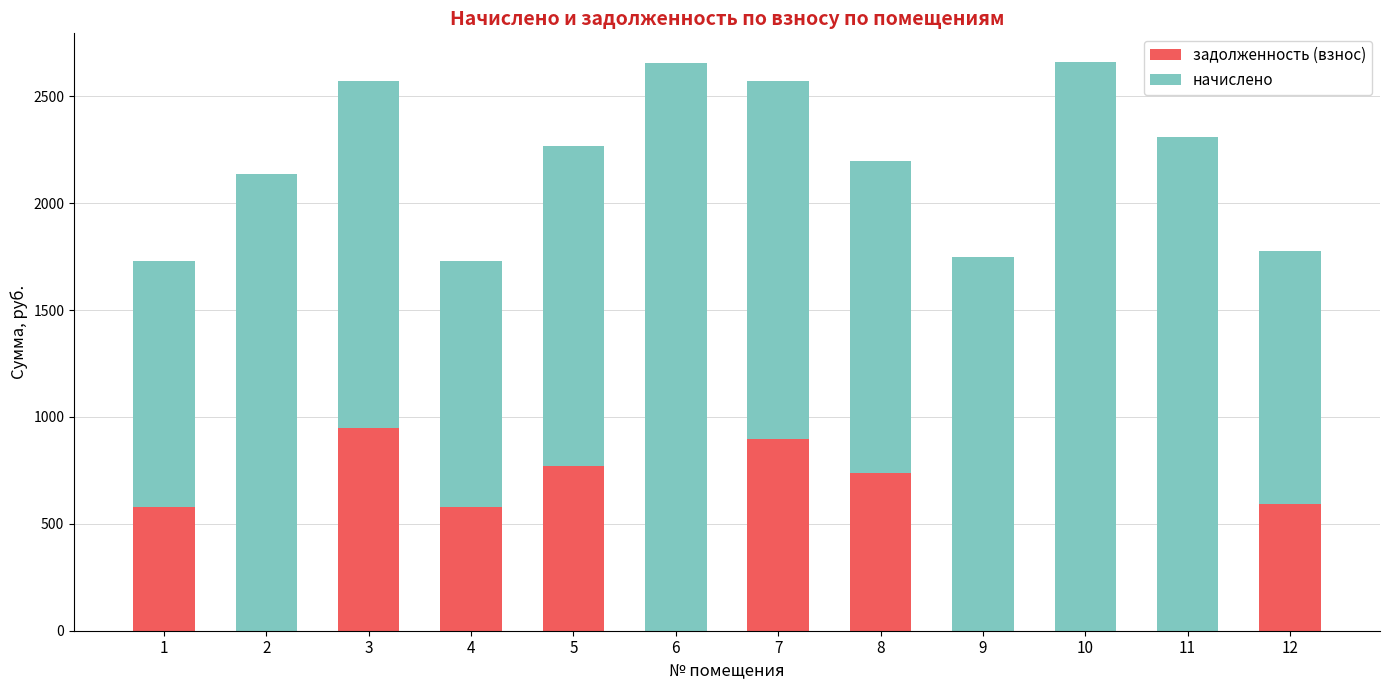

What is the total value across all series at 7?

2569.9